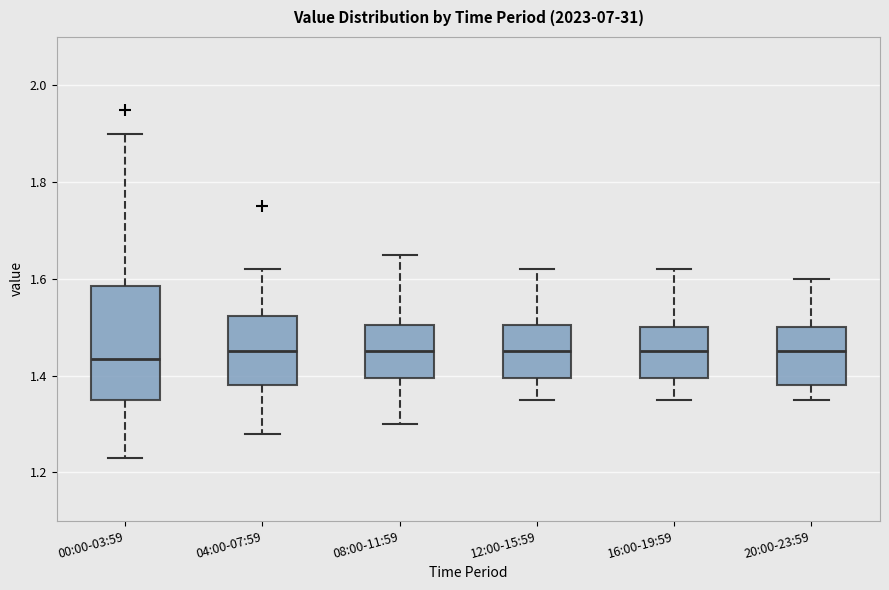

Which box is the tallest, from its lower edge to its upper edge?

00:00-03:59